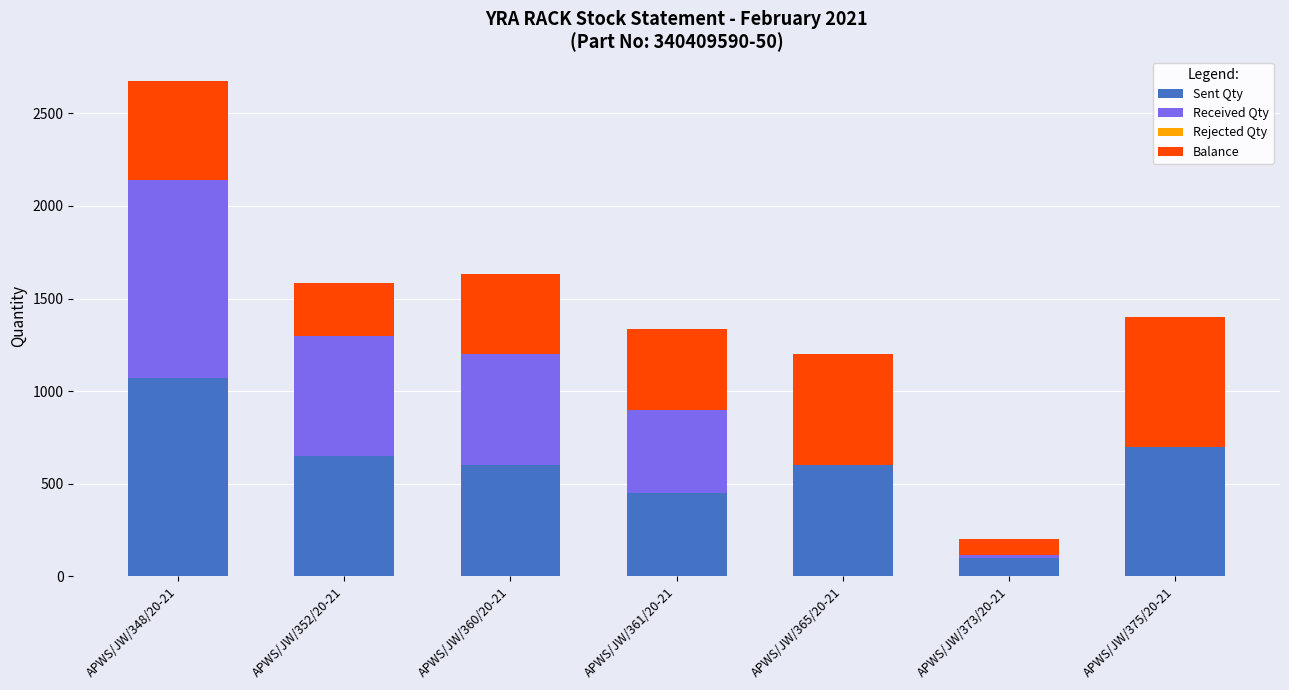

What is the maximum value for Sent Qty?

1070